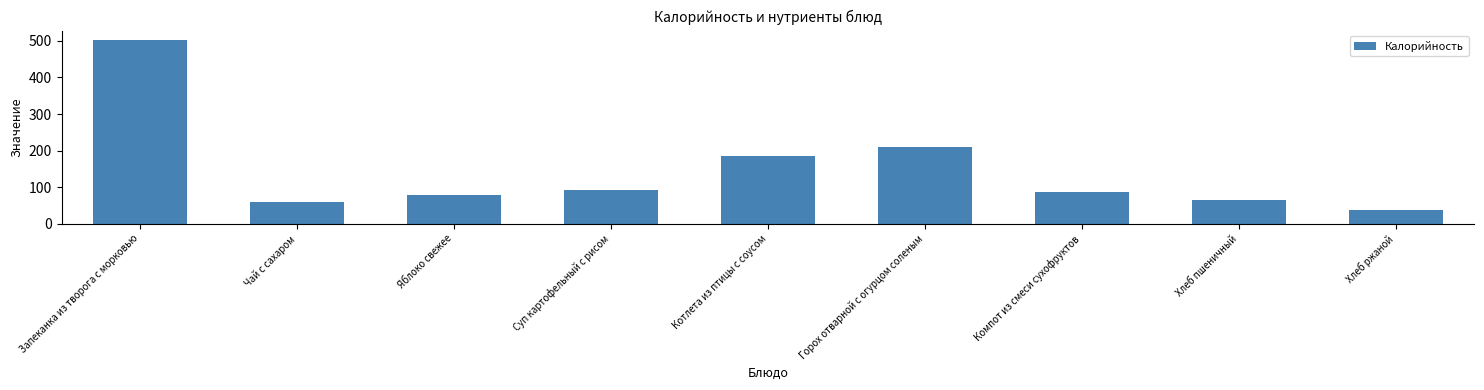

Reading right to left, what are all the values shown in this chart?

39.0	63.6	87.6	209.0	186.0	93.0	78.0	60.0	503.0